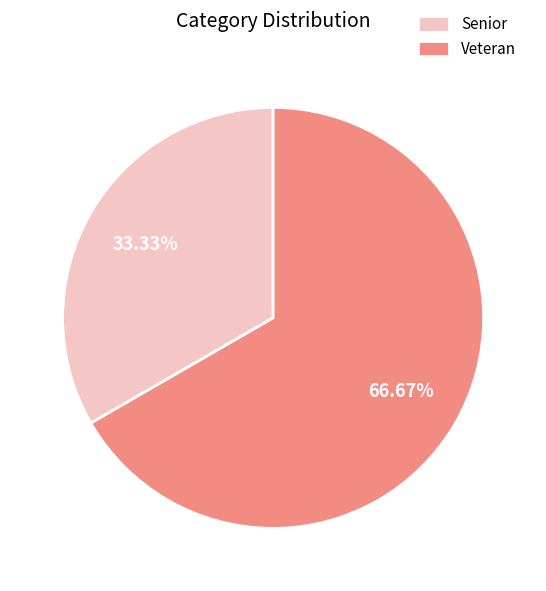

Is there any slice that represents more than half of the pie?

Yes